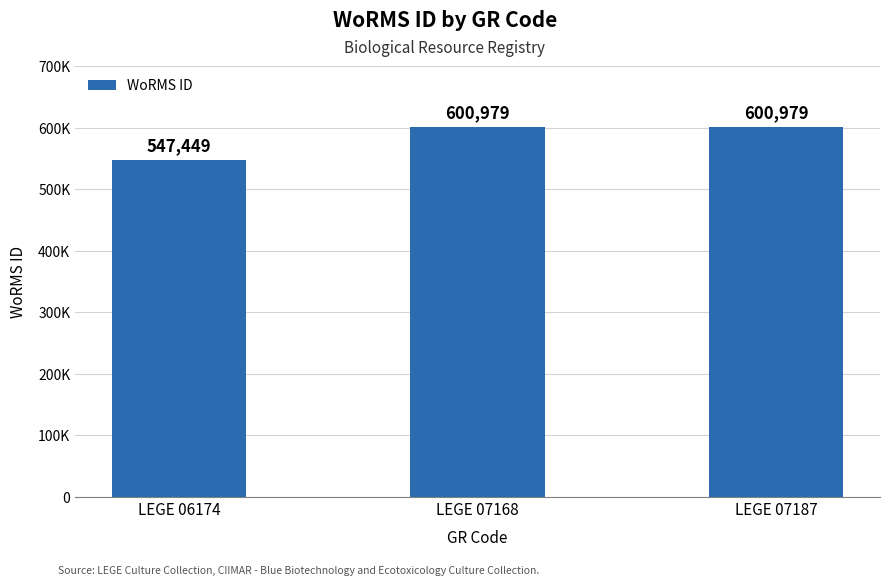

Are the bars horizontal?

No